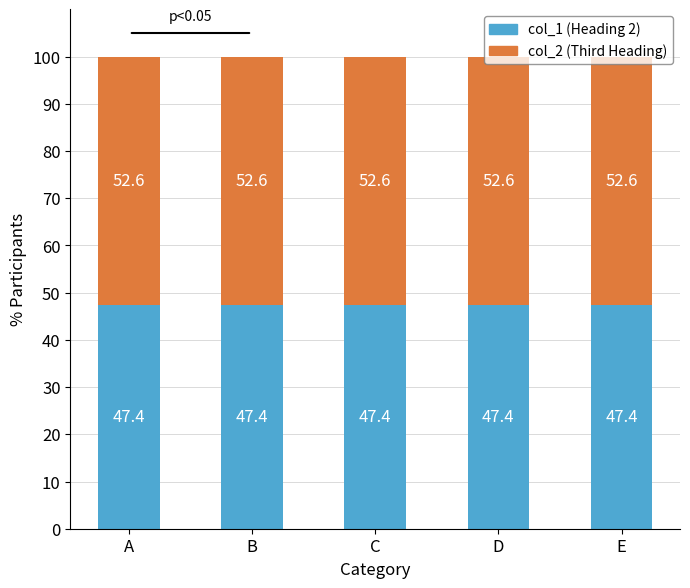

How many bars are there in total?

5